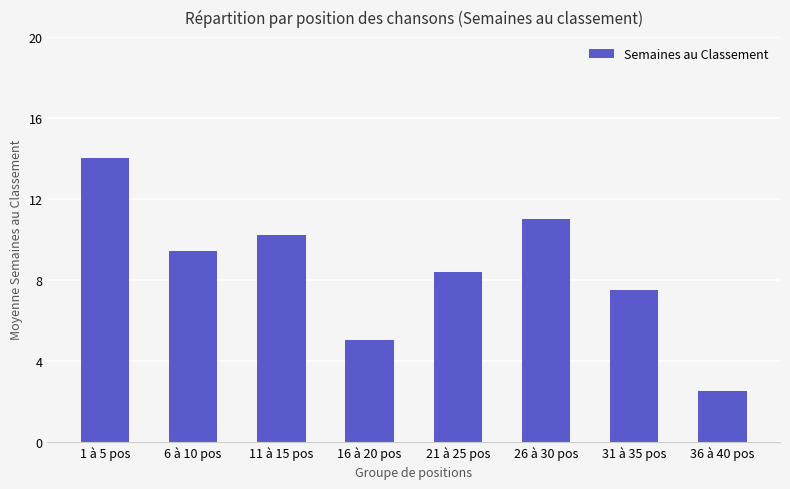

Which category has the lowest value across all series?

36 à 40 pos